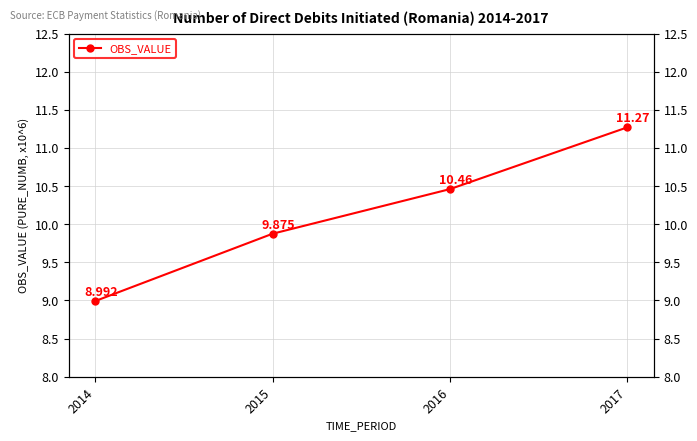

Where does the data first go above 10?

2016